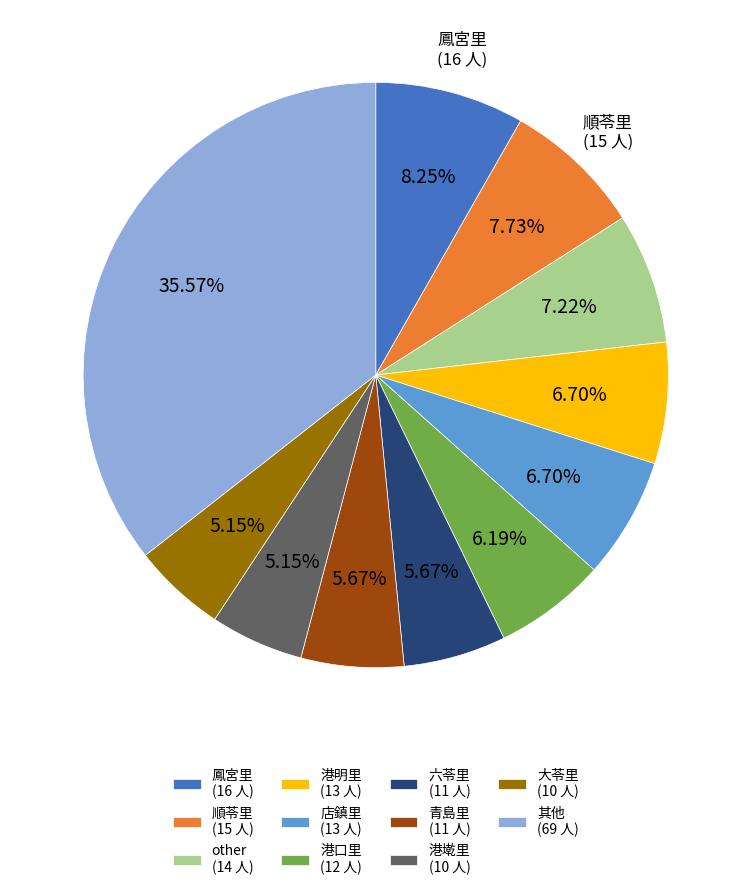

How many segments does this pie chart have?

11